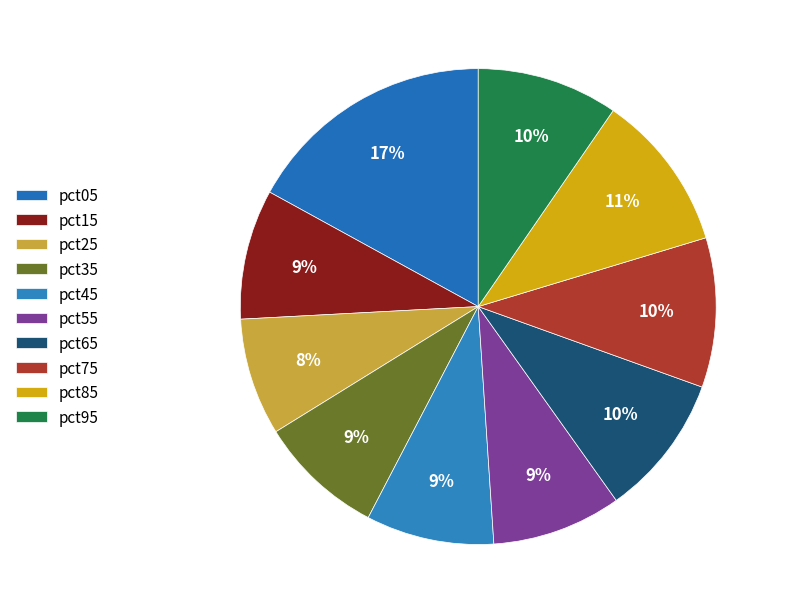

True or false: pct25 accounts for 8% of the total.

True